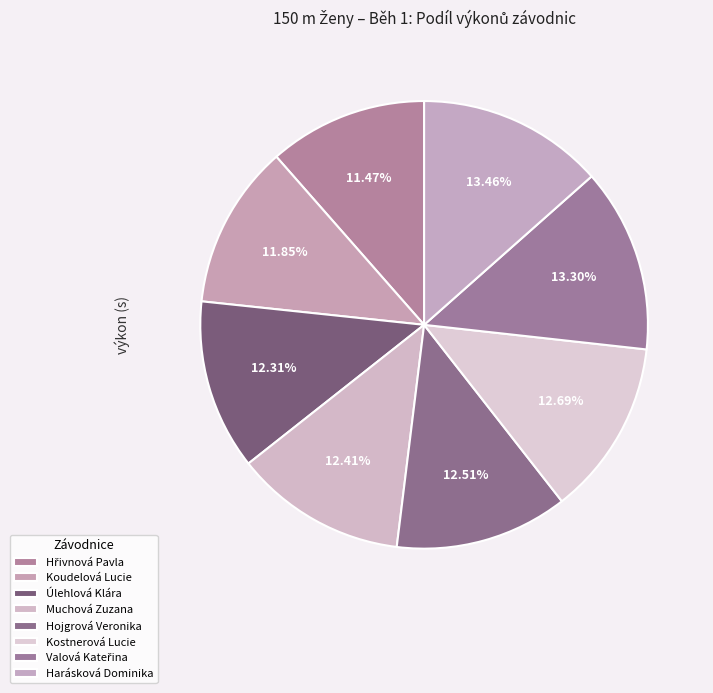

How many slices are in this pie chart?

8